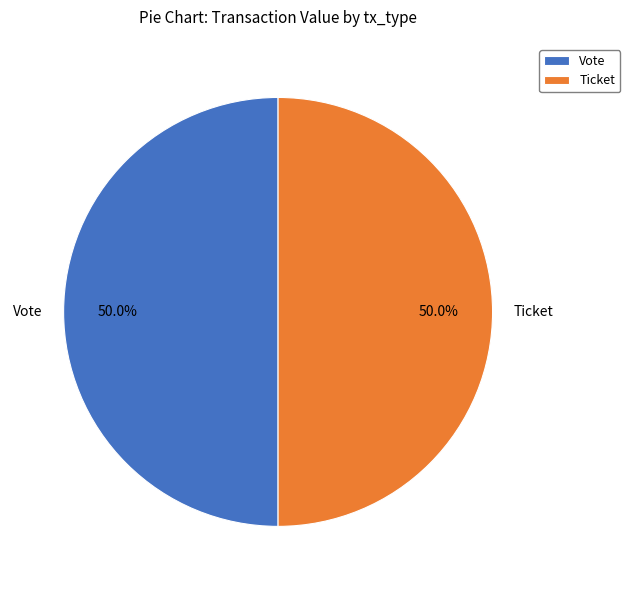

Approximately how many times larger is the value at Ticket compared to Vote?

1.0